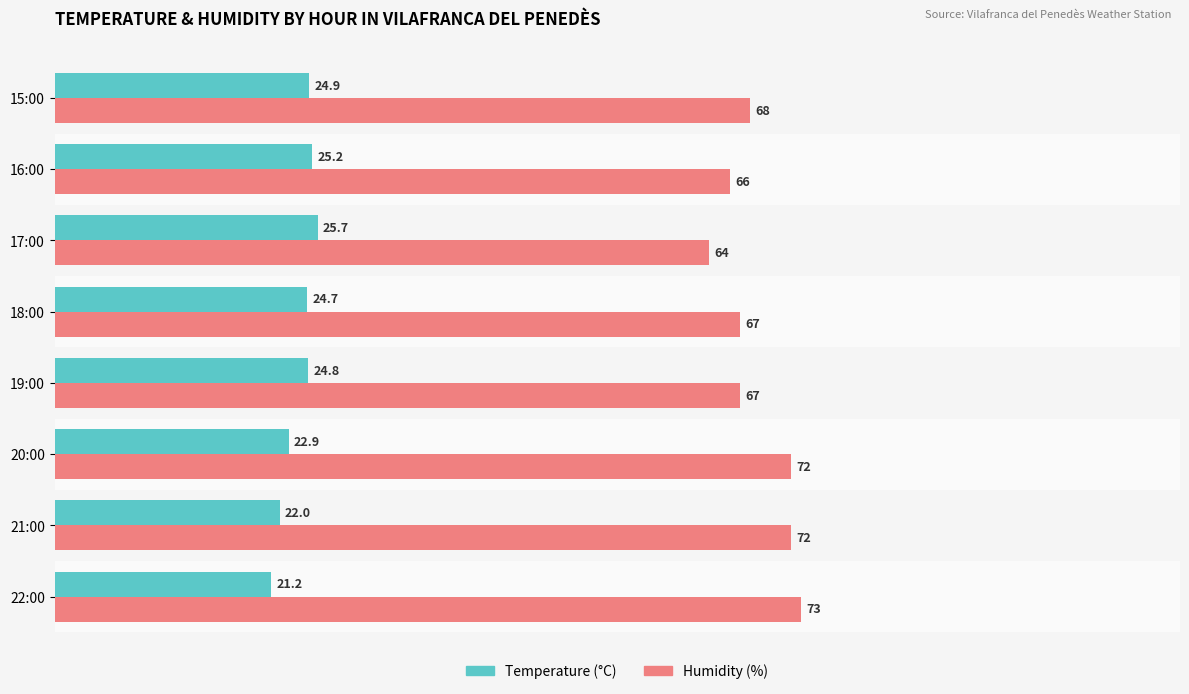

The value of Temperature (°C) at 20:00 is 22.9. True or false?

True